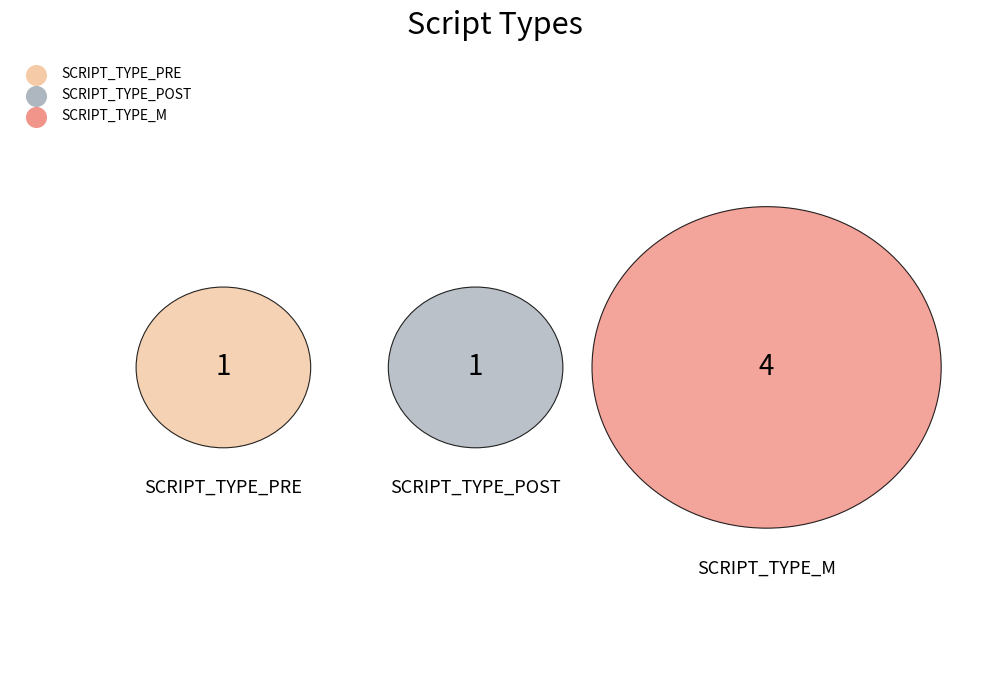

To the nearest percent, what is the combined percentage of SCRIPT_TYPE_M and SCRIPT_TYPE_POST?

83%